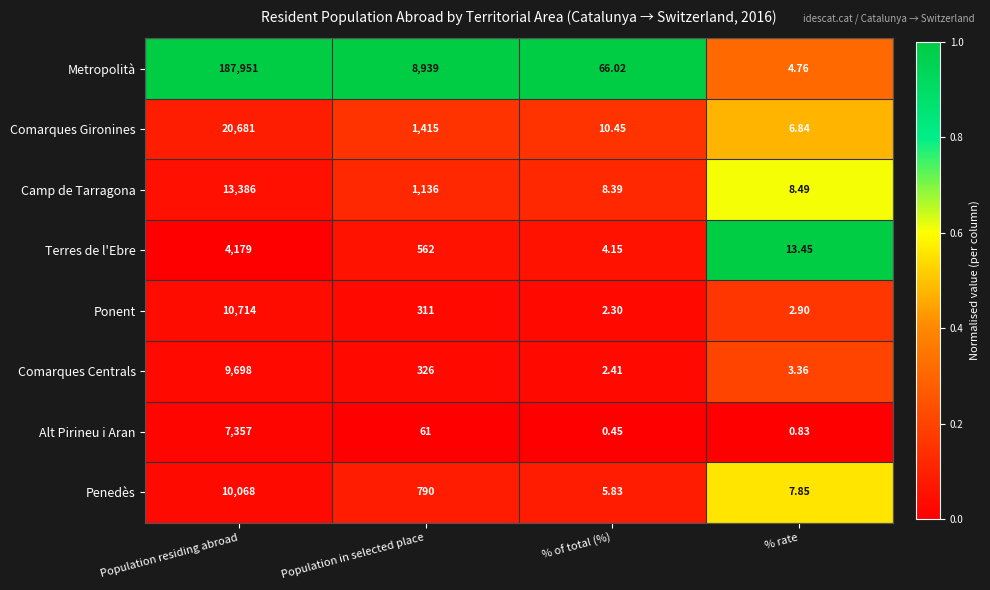

Count the number of categories in the chart.

4